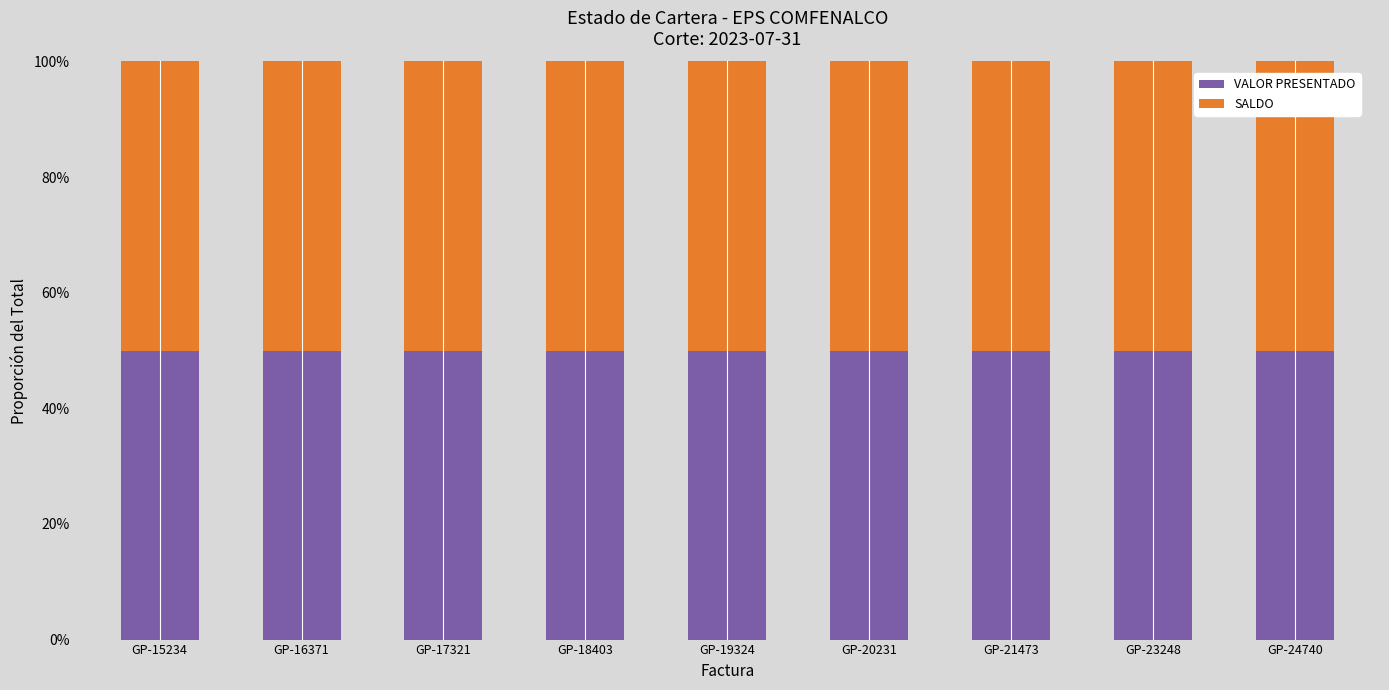

True or false: VALOR PRESENTADO has a value of 8730486 at GP-20231.

False